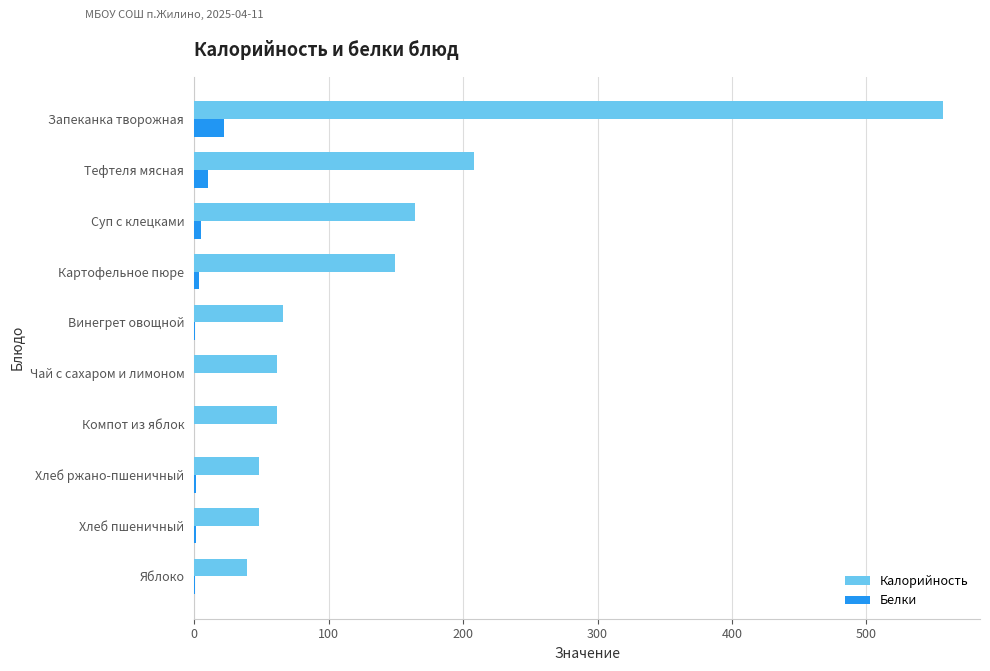

Which series changed the most between Яблоко and Запеканка творожная?

Калорийность